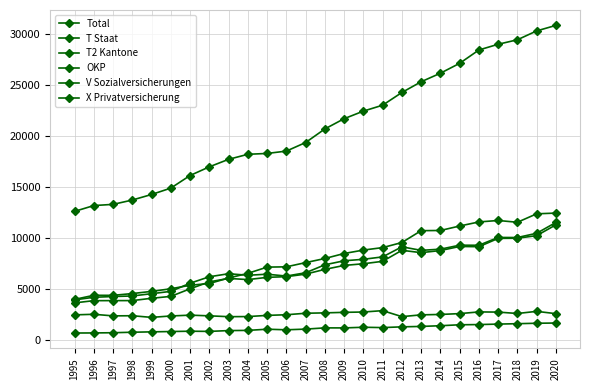

True or false: X Privatversicherung and OKP cross at least once.

False